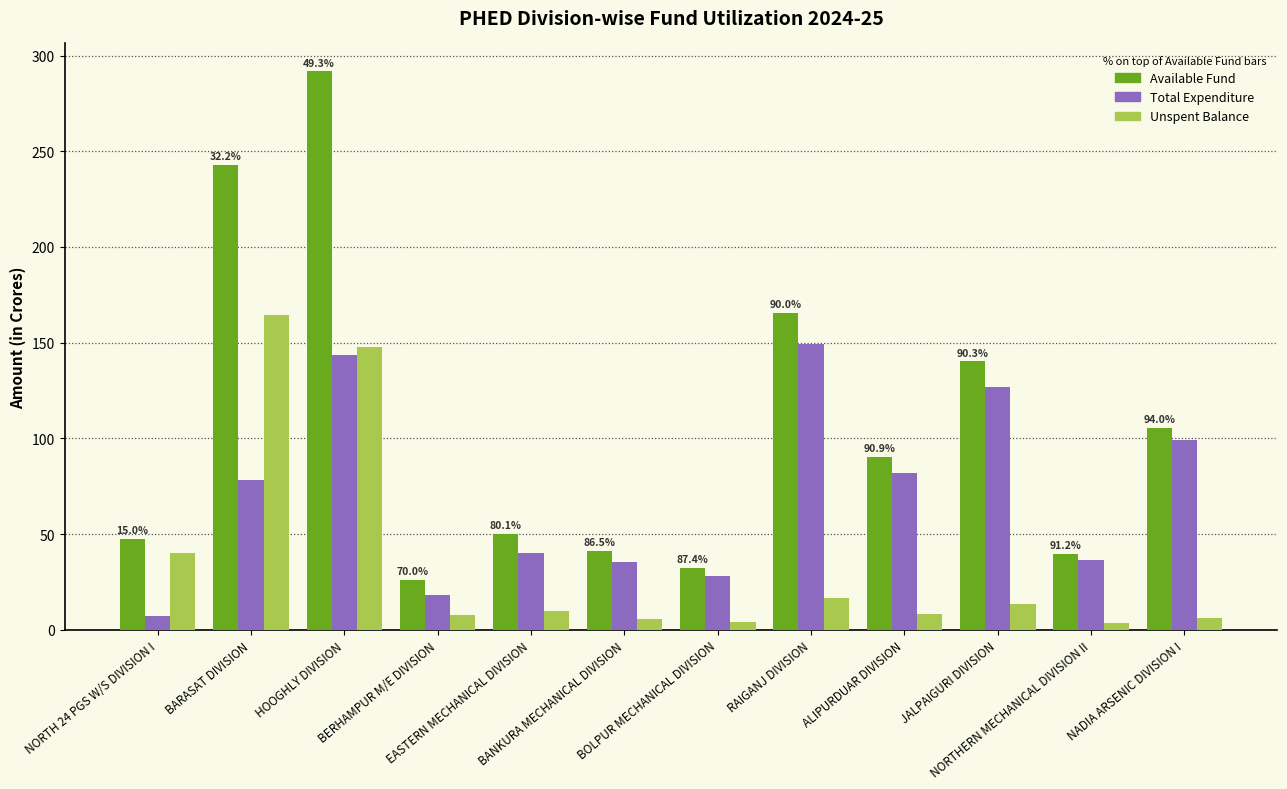

Between EASTERN MECHANICAL DIVISION and BANKURA MECHANICAL DIVISION, which series saw the biggest shift?

Available Fund